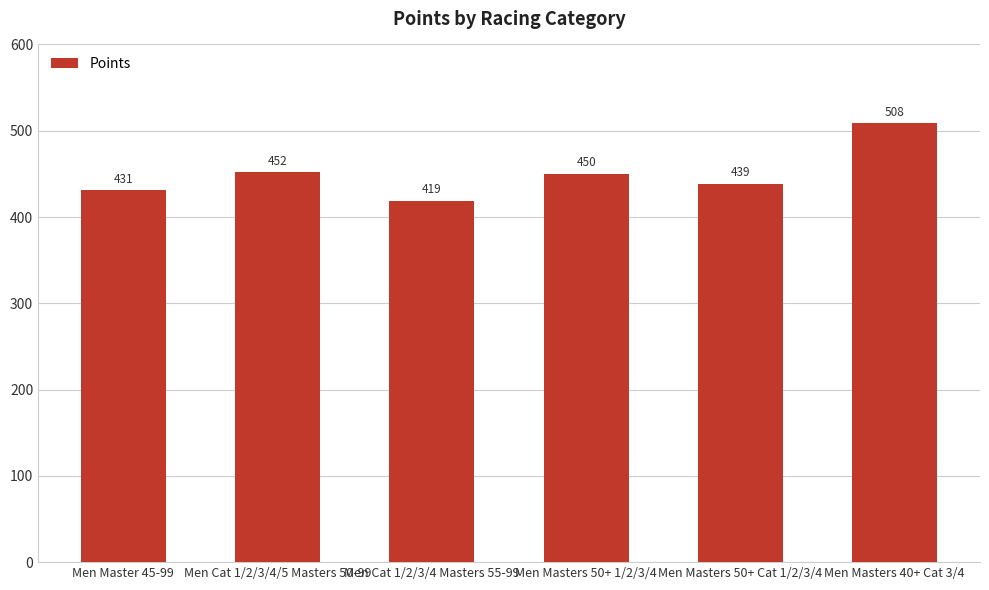

Does the chart contain stacked bars?

No